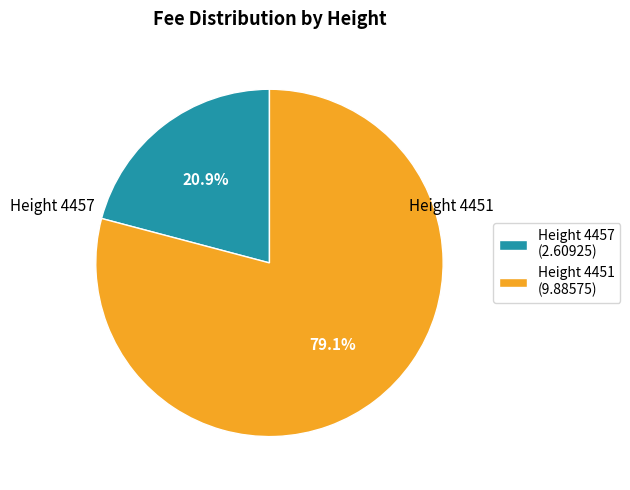

What is the smallest slice in the pie chart?

Height 4457 (2.60925)